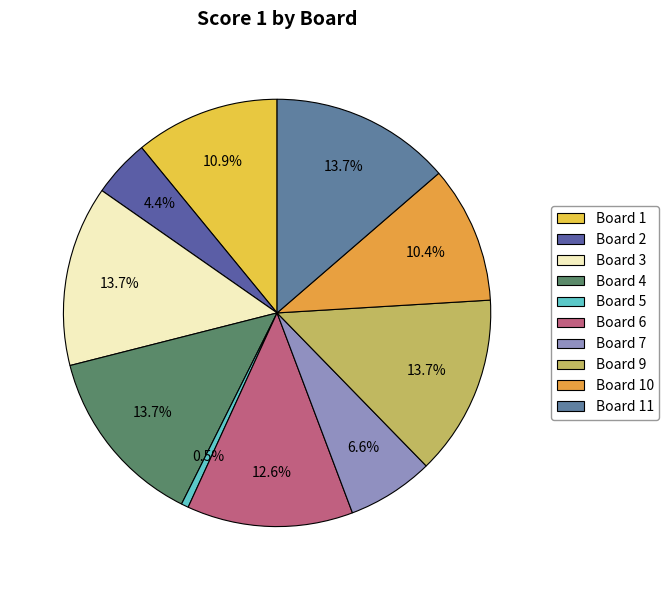

How many slices are in this pie chart?

10